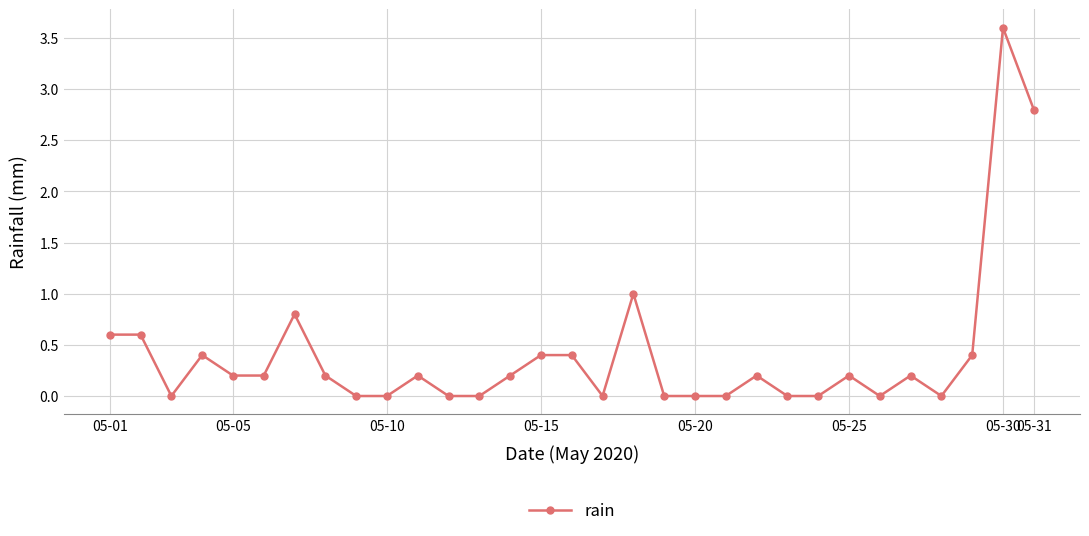

How many data points does each series have?

31